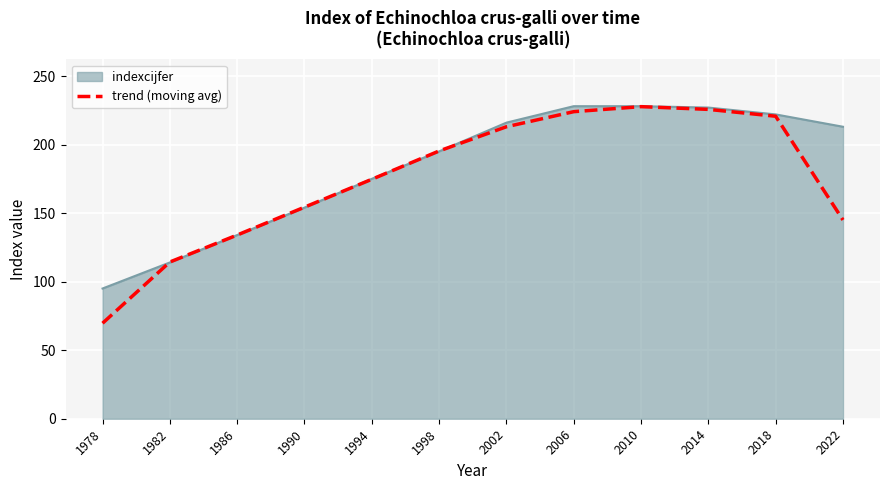

Which series changed the most between 1982 and 1994?

indexcijfer